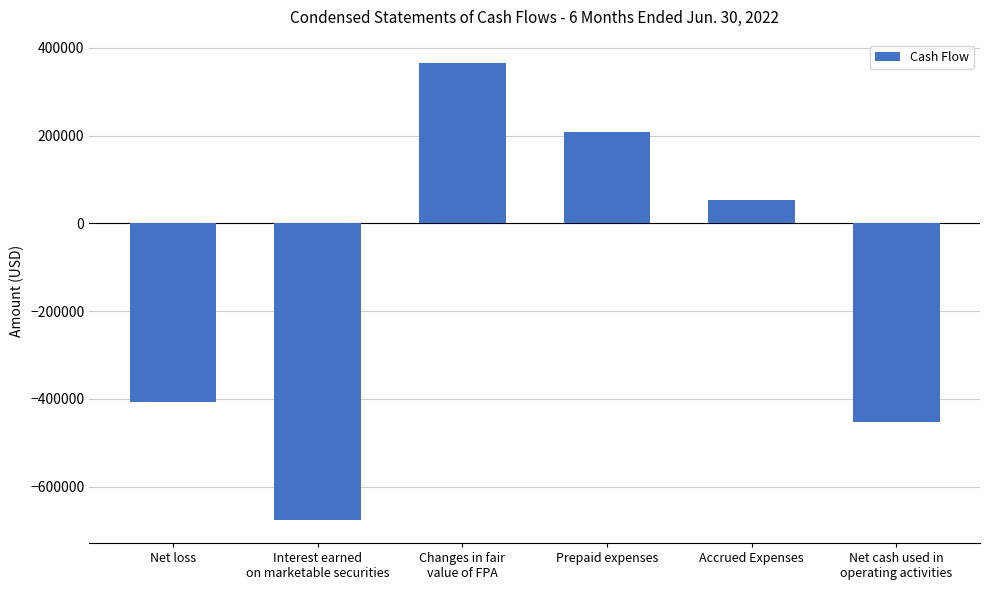

What is the value of the 3rd bar from the left?

366326